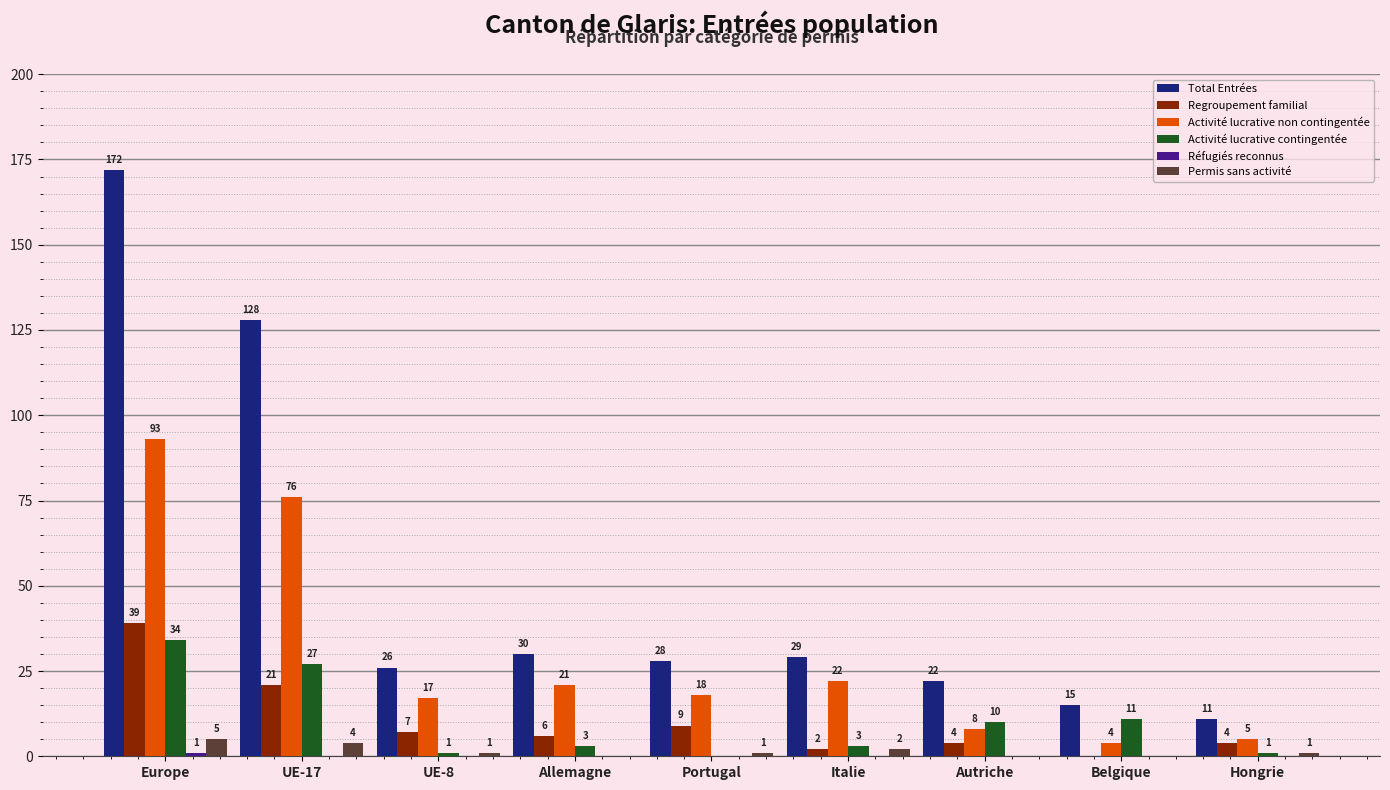

Is it true that Regroupement familial equals 9 at Portugal?

True